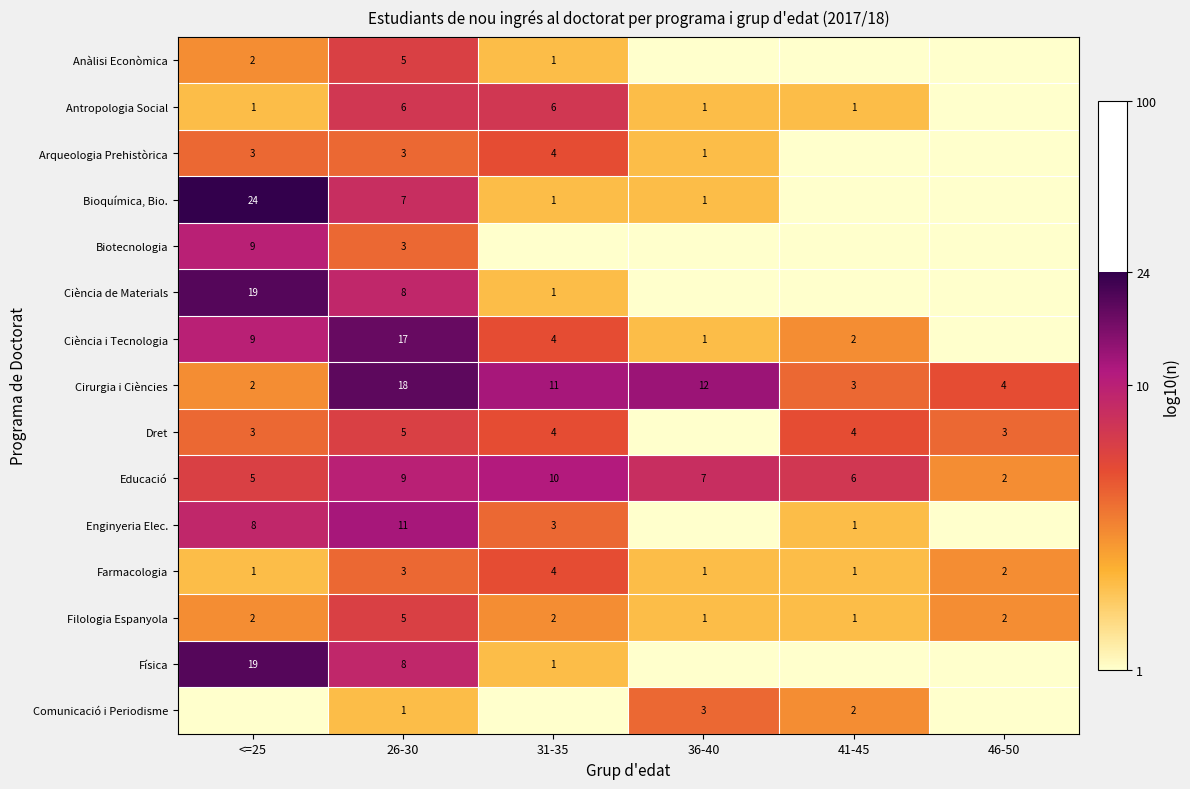

List the labels in order of Cirurgia i Ciències value, largest first.

26-30, 36-40, 31-35, 46-50, 41-45, <=25